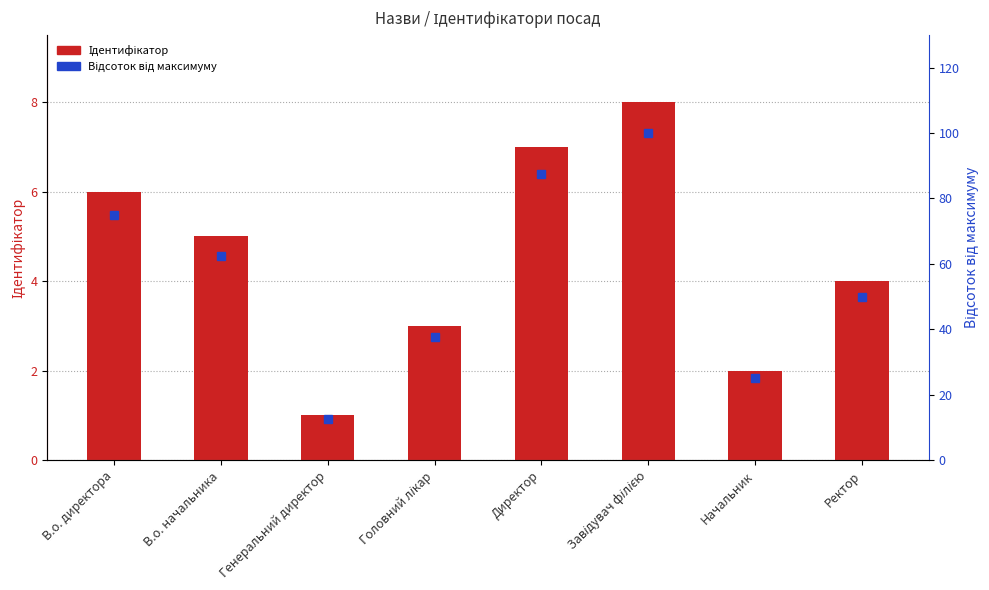

What is the greatest value displayed?

100.0